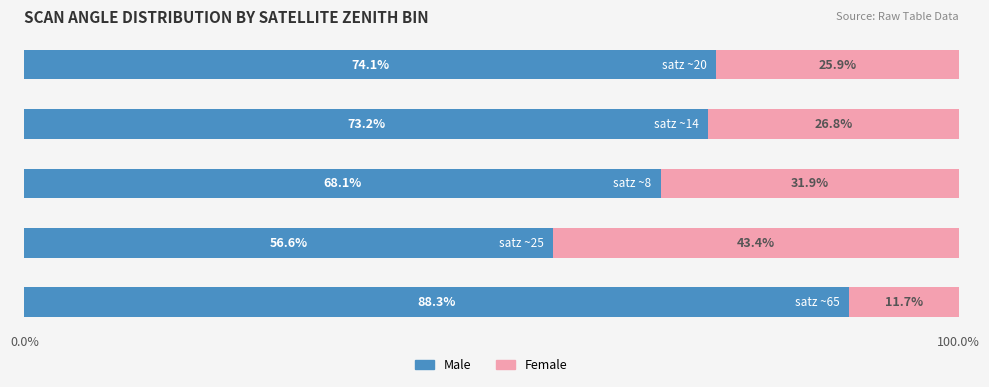

What is the highest value of the Male series?

88.3